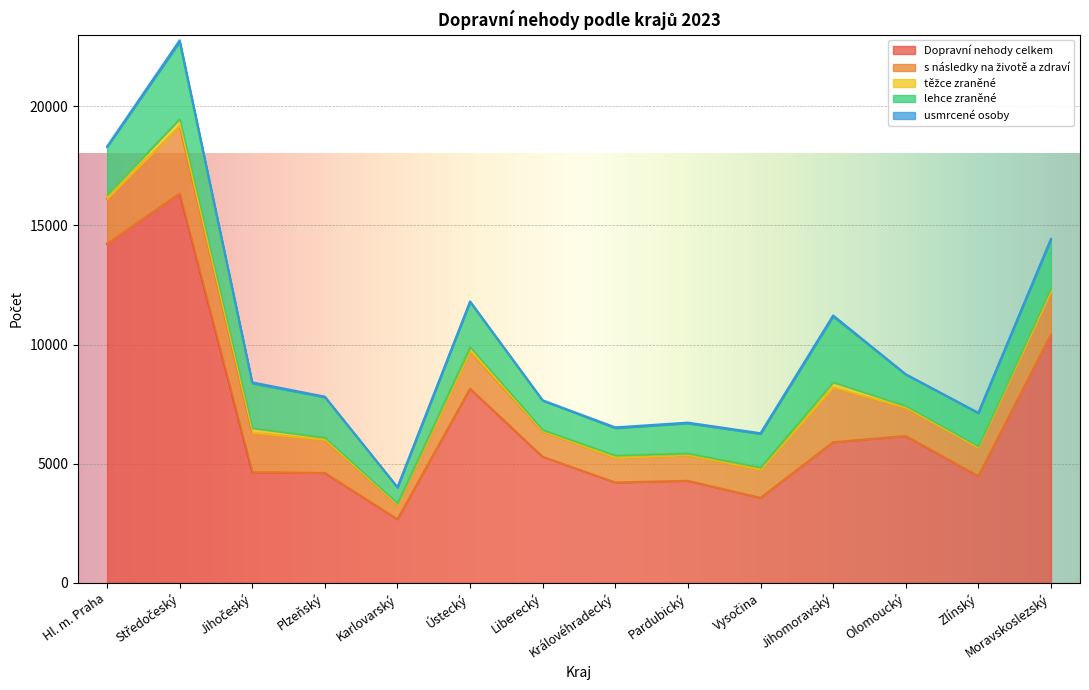

What position from the left is Moravskoslezský?

14